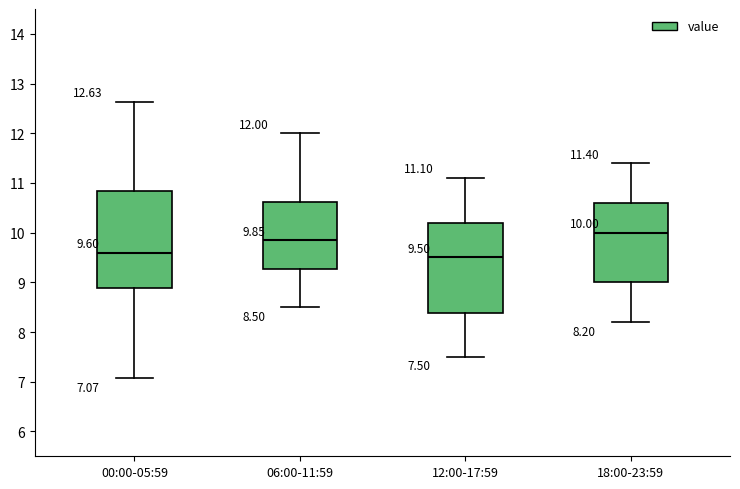

Which box is the tallest, from its lower edge to its upper edge?

00:00-05:59